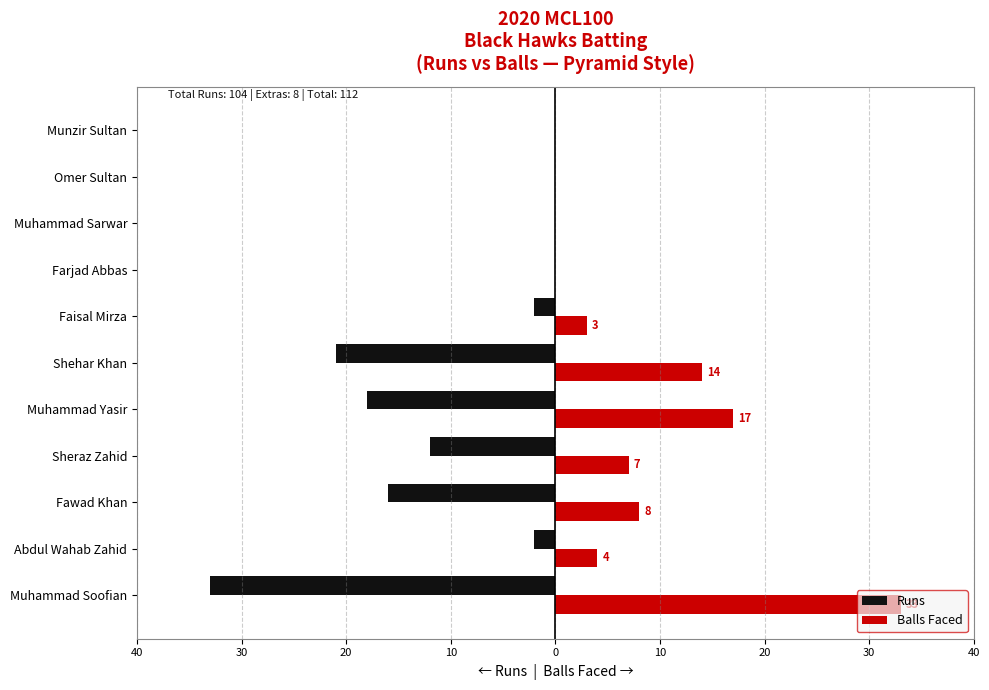

What is the greatest value displayed?

33